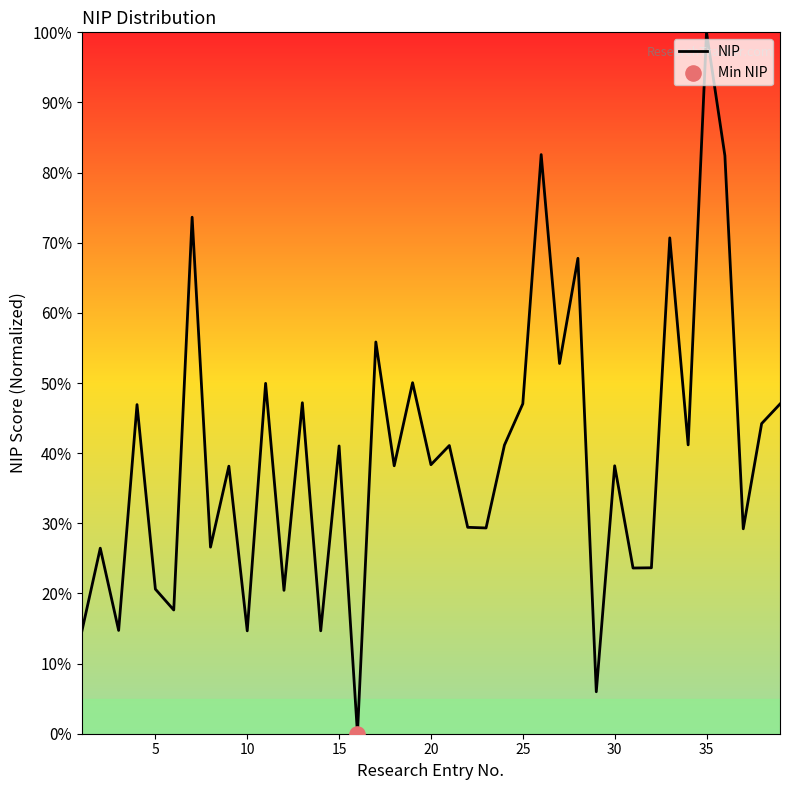

What is the difference between the maximum and minimum values?

100.0